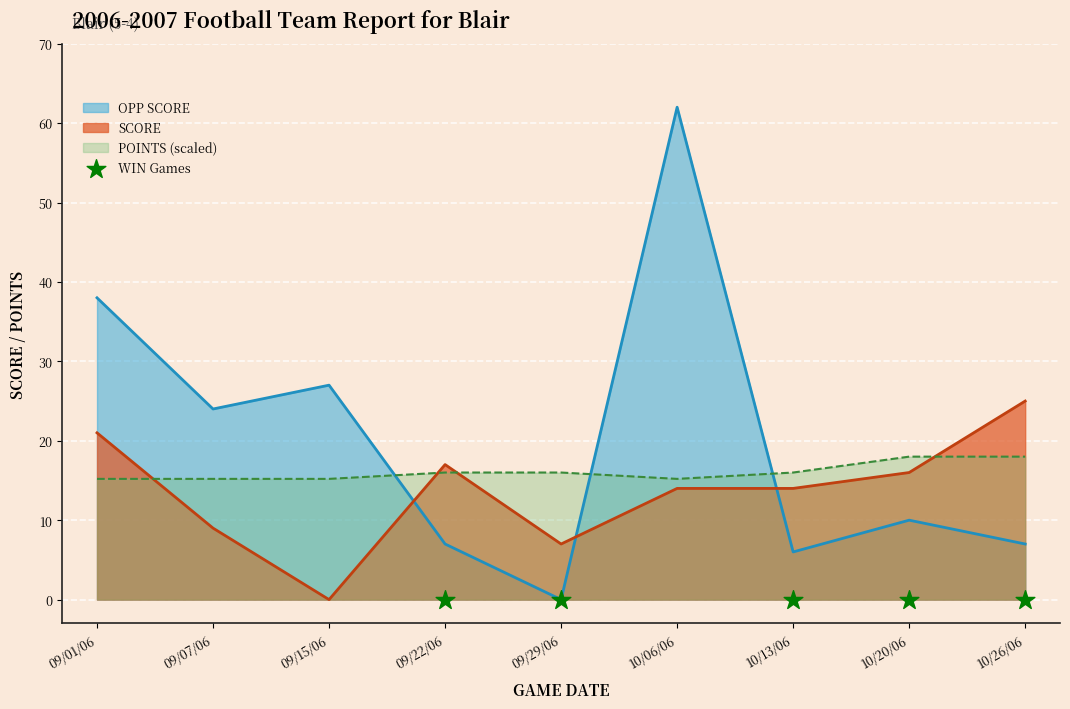

Which series contains the lowest Y value?

SCORE